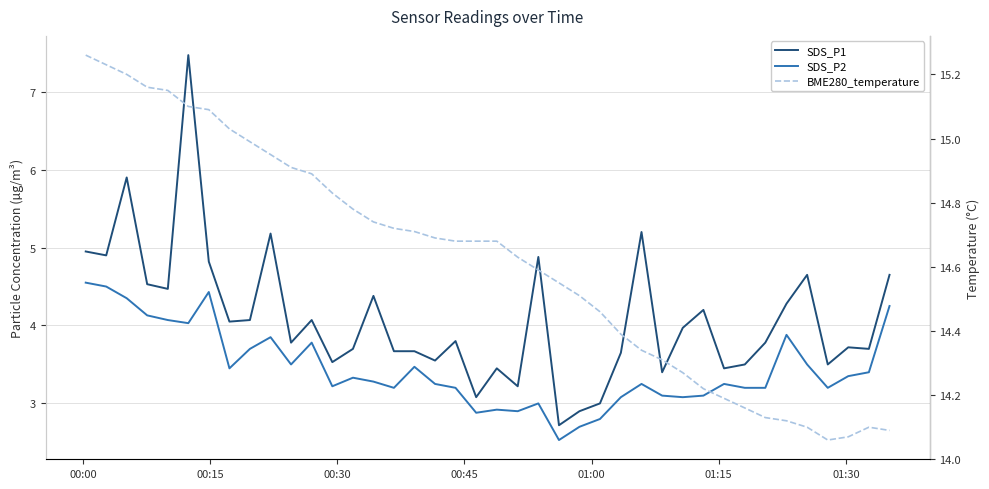

True or false: BME280_temperature has more than 0 interior local peaks.

True